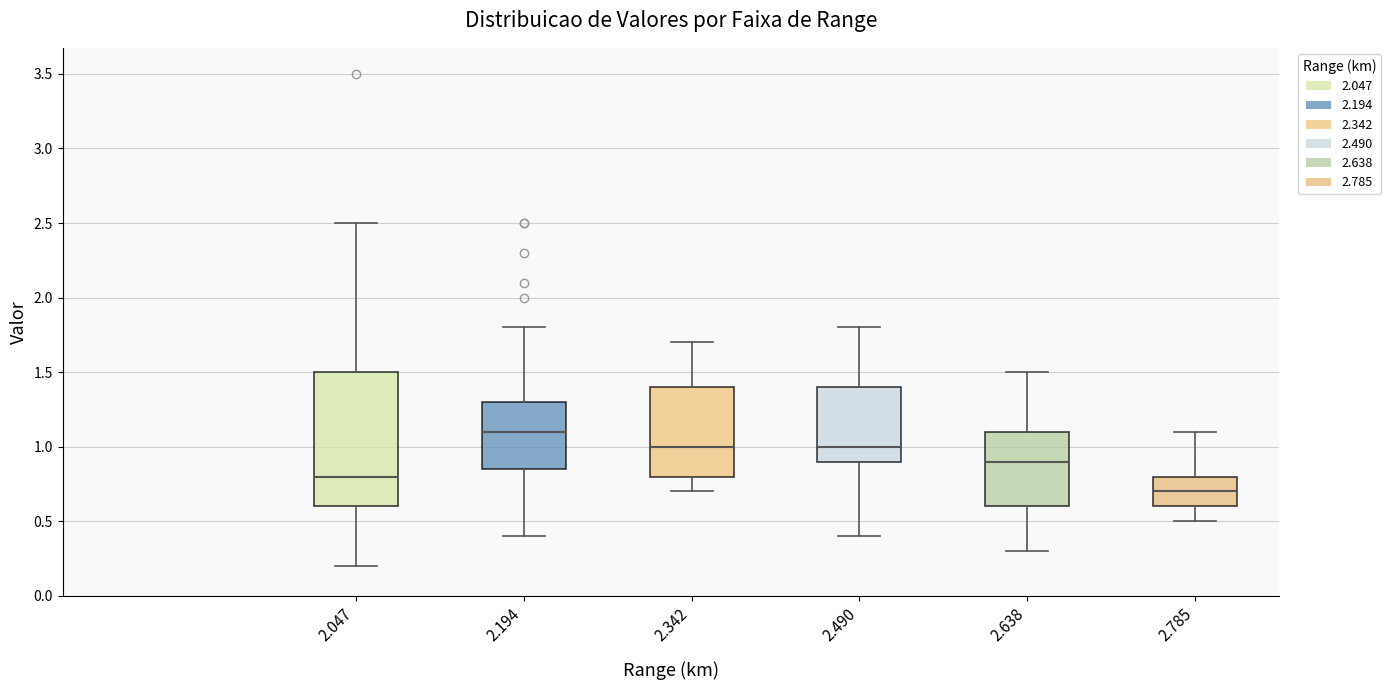

Which box is the tallest, from its lower edge to its upper edge?

2.047